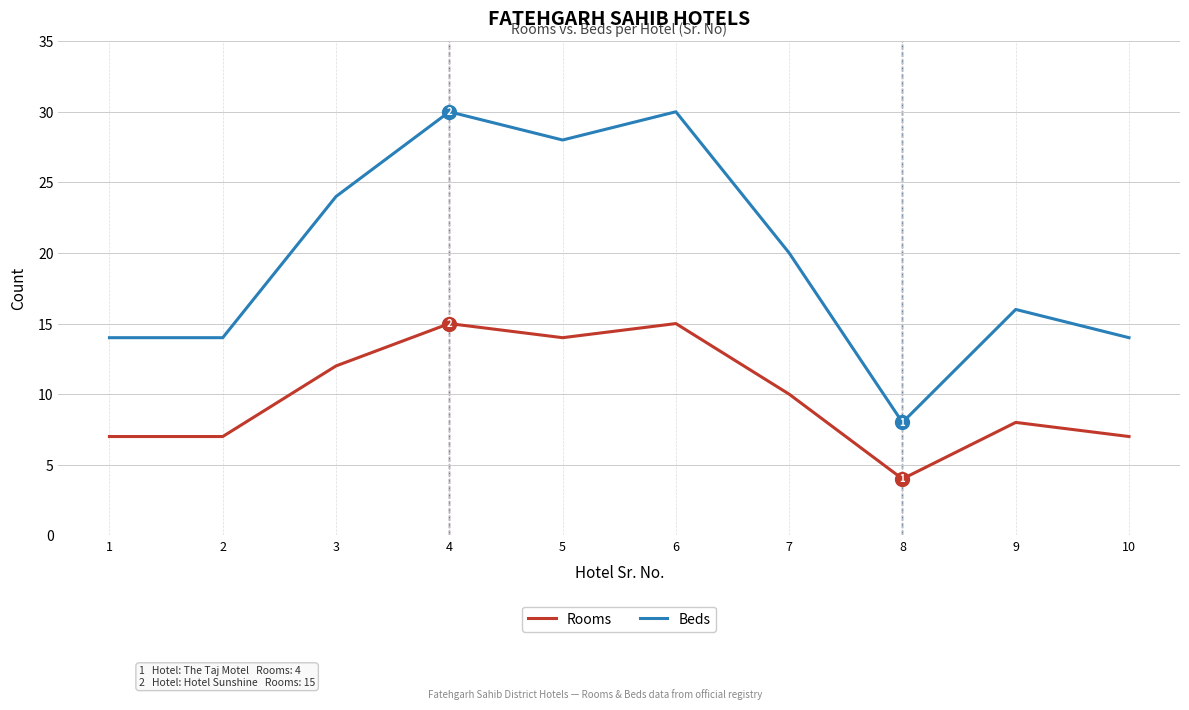

Rank the series by their average value, from lowest to highest.

Rooms, Beds